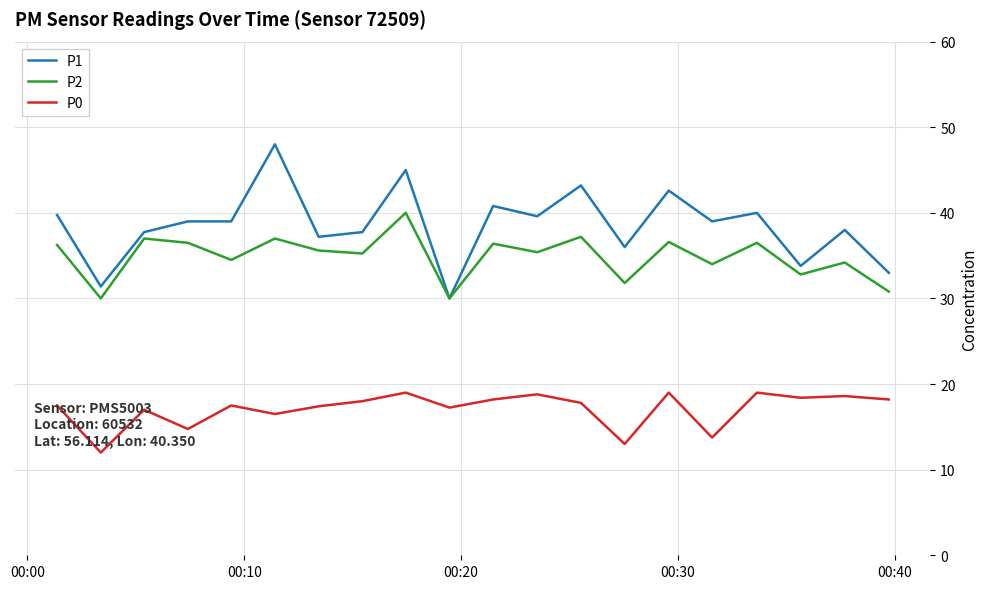

Which series has the widest spread of values?

P1